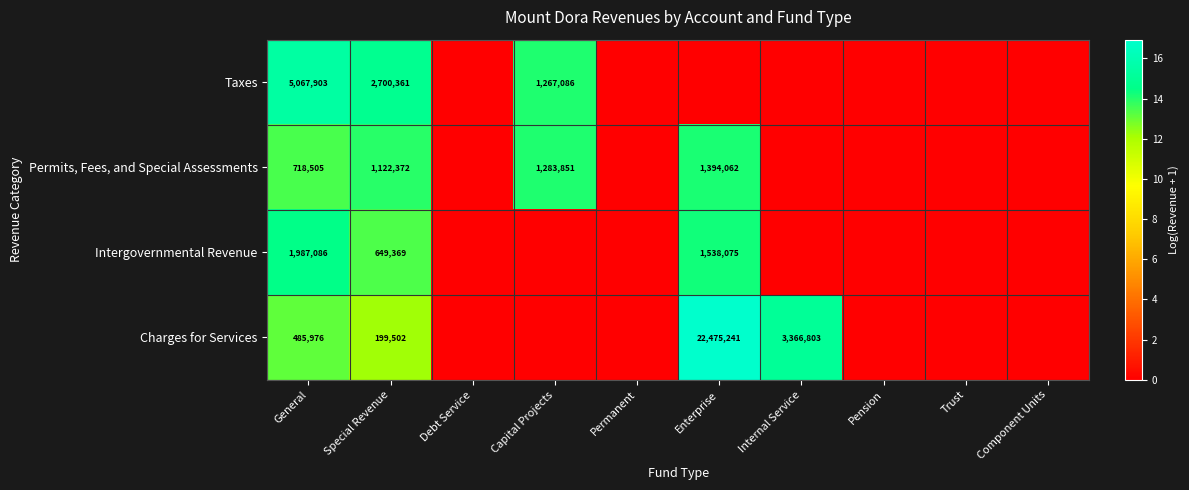

Is it true that Charges for Services equals 11735824 at Enterprise?

False